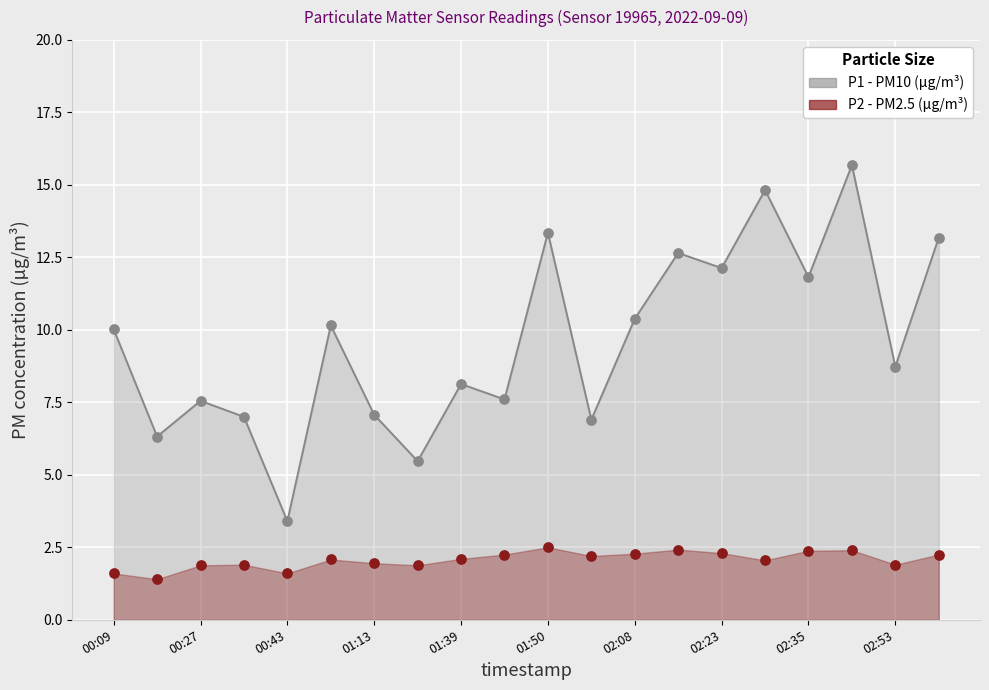

At which category is the sum across all series the highest?

17